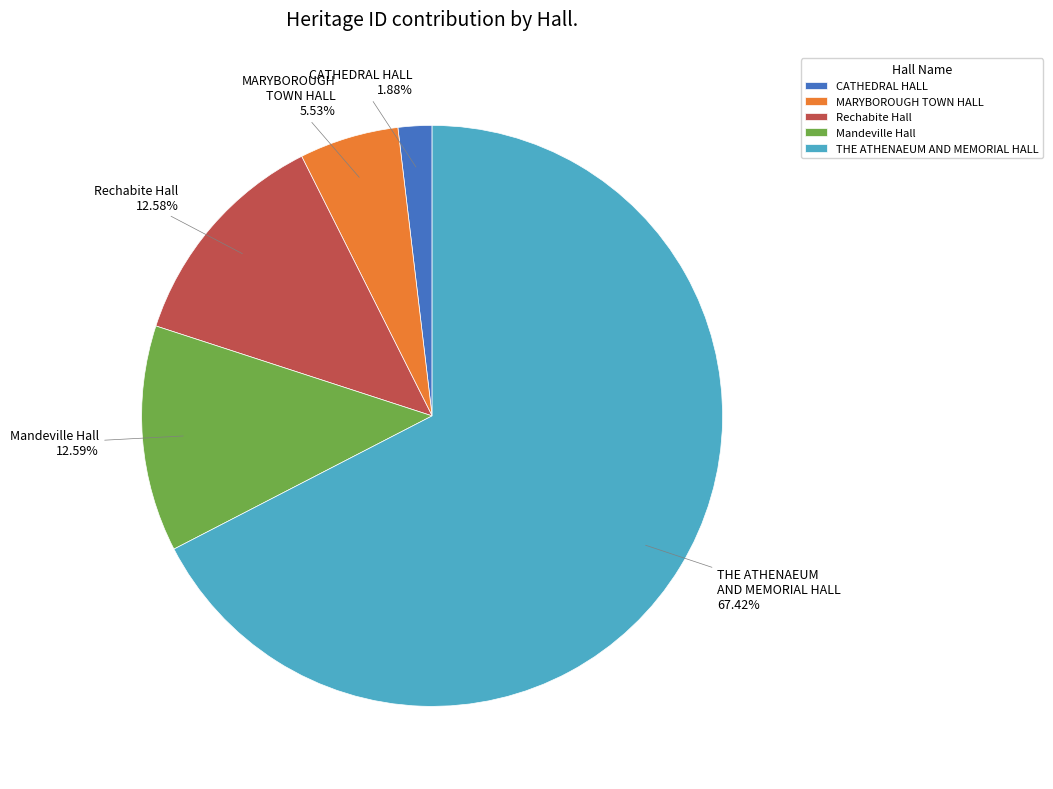

To the nearest percent, what is the combined percentage of Mandeville Hall and MARYBOROUGH TOWN HALL?

18%